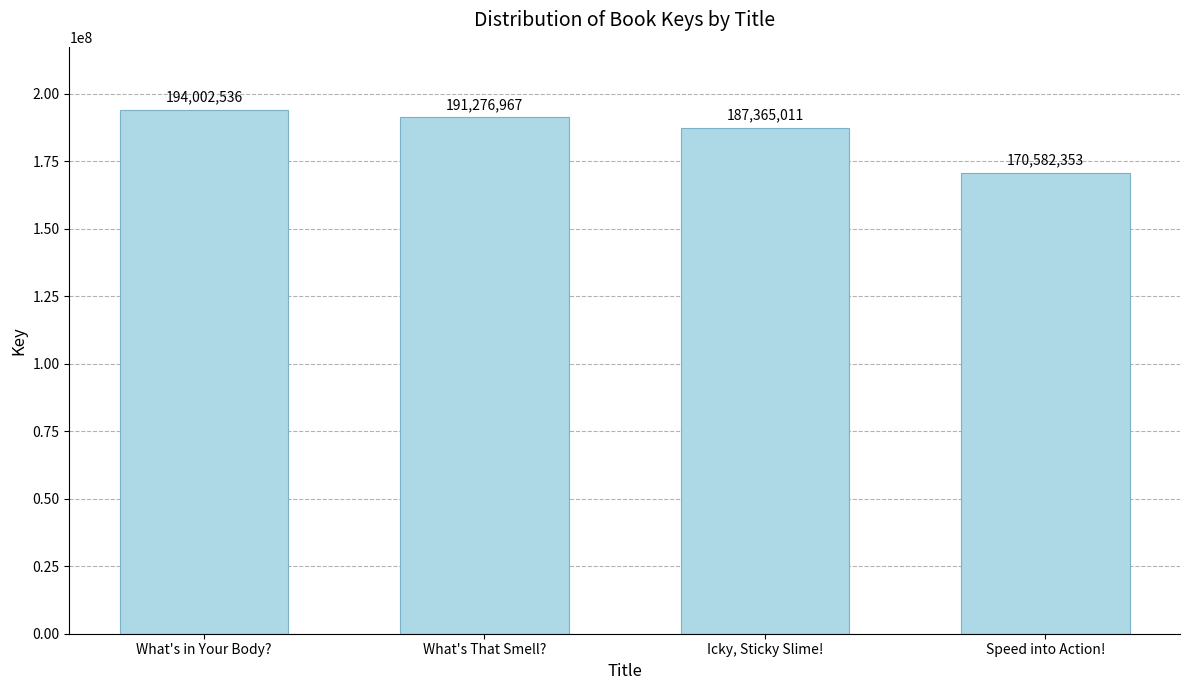

Which category has the highest value across all series?

What's in Your Body?